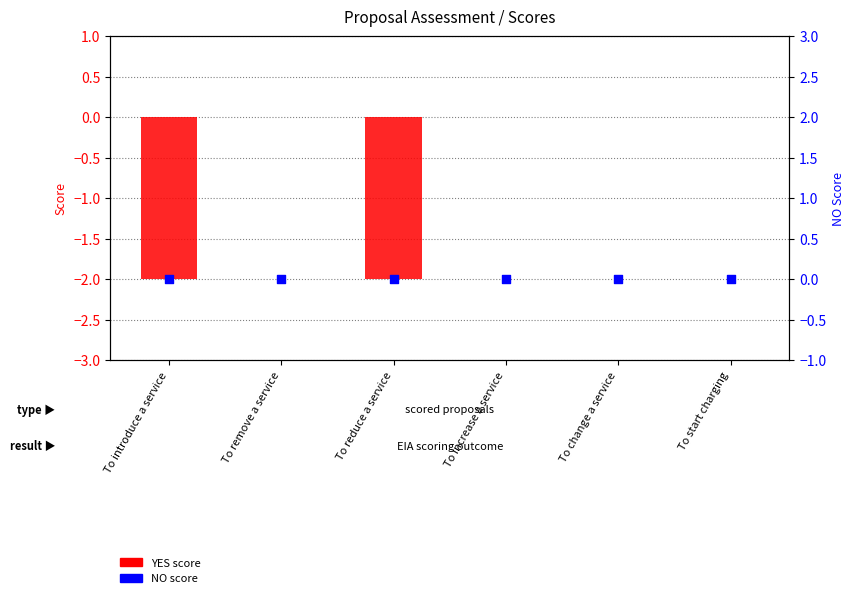

What are all the series names shown in the legend?

YES score, NO score